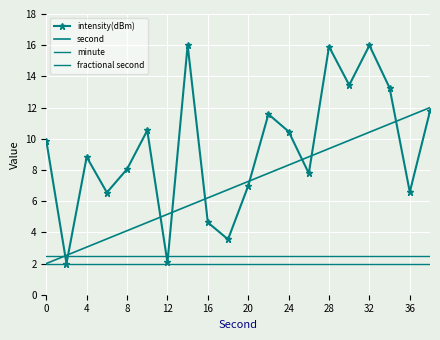

True or false: minute and fractional second intersect in this chart.

False